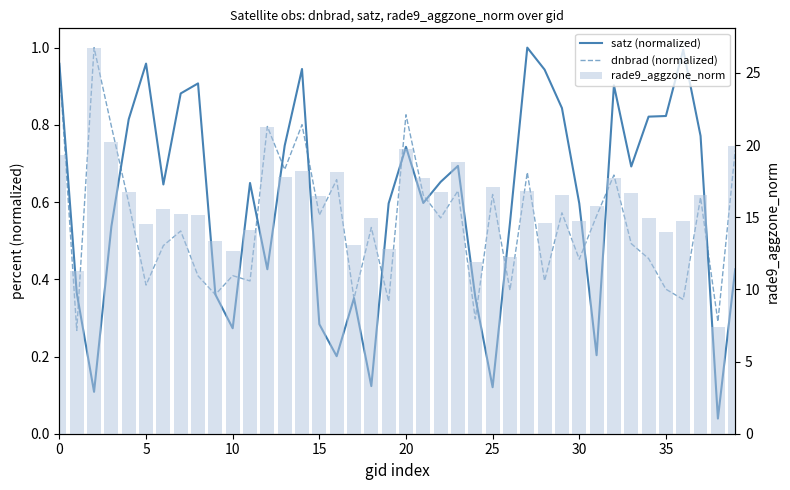

Are the bars horizontal?

No